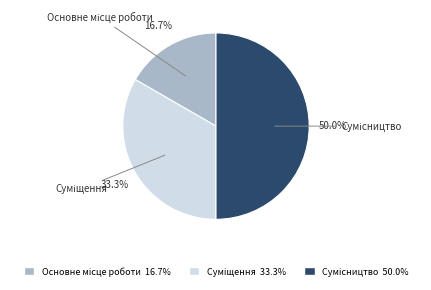

The Основне місце роботи slice represents 10% of the pie. True or false?

False